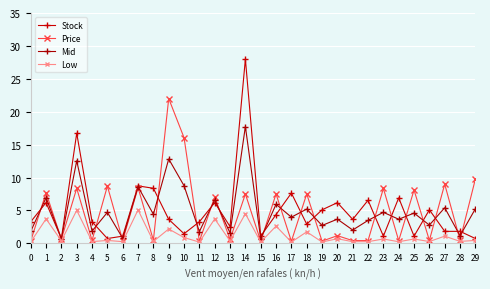

The Low series shows 0.9 at 9. True or false?

False